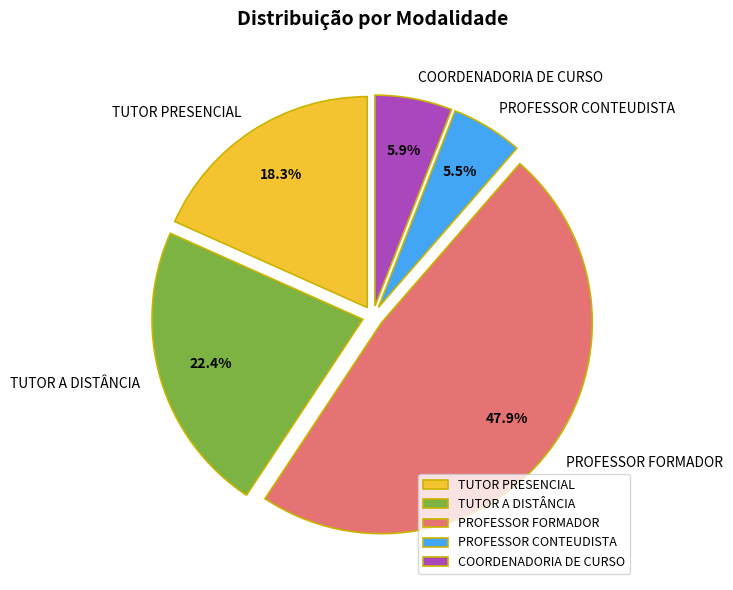

Is there any slice that represents more than half of the pie?

No